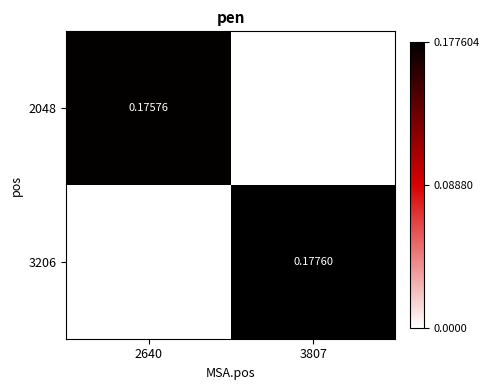

Which series changed the most between 2640 and 3807?

3206